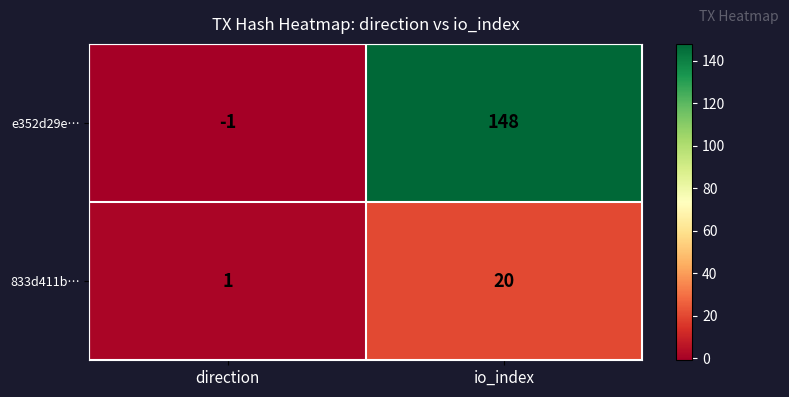

At which category is the sum across all series the highest?

io_index